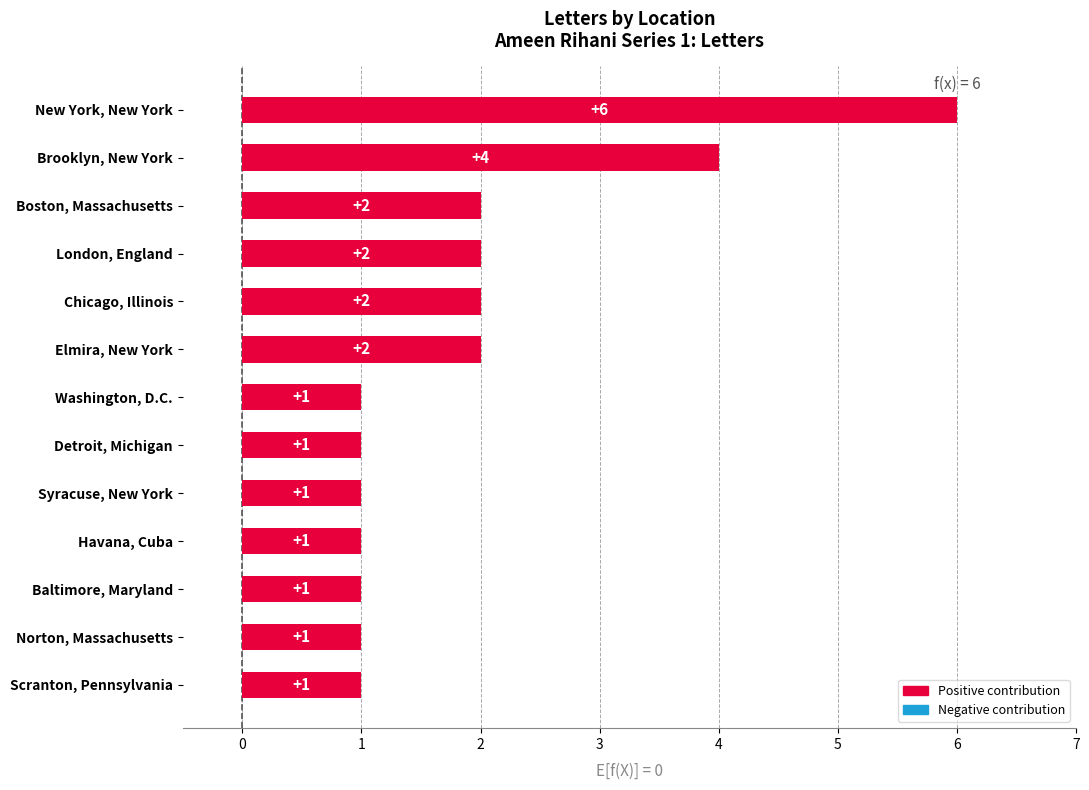

What is the difference between the maximum and minimum values?

5